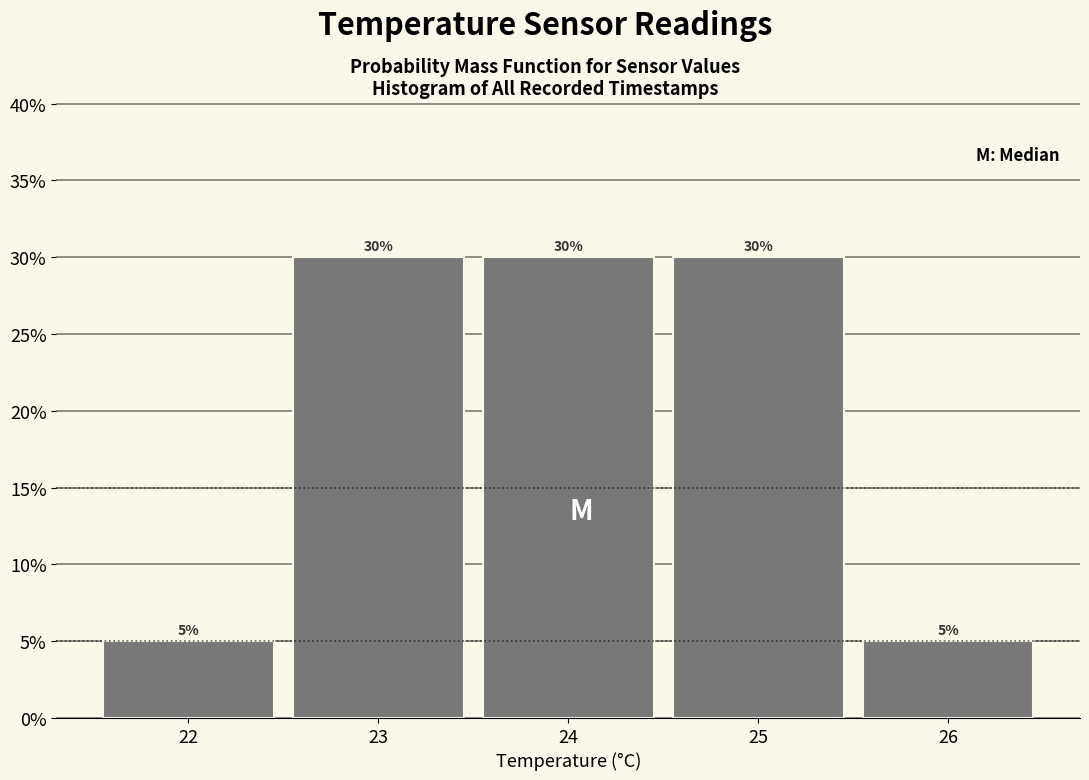

Reading left to right, transcribe this chart: for each bar, give the range it covers on the x-axis and its height.

21.5 to 22.5: 5
22.5 to 23.5: 30
23.5 to 24.5: 30
24.5 to 25.5: 30
25.5 to 26.5: 5